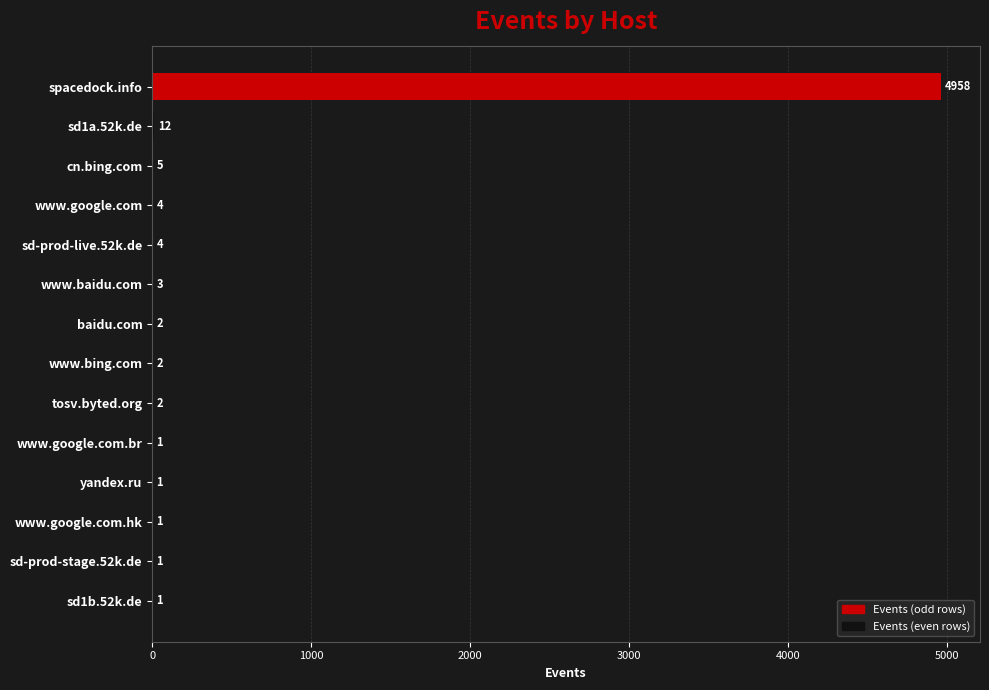

What is the sum of all values?

4997